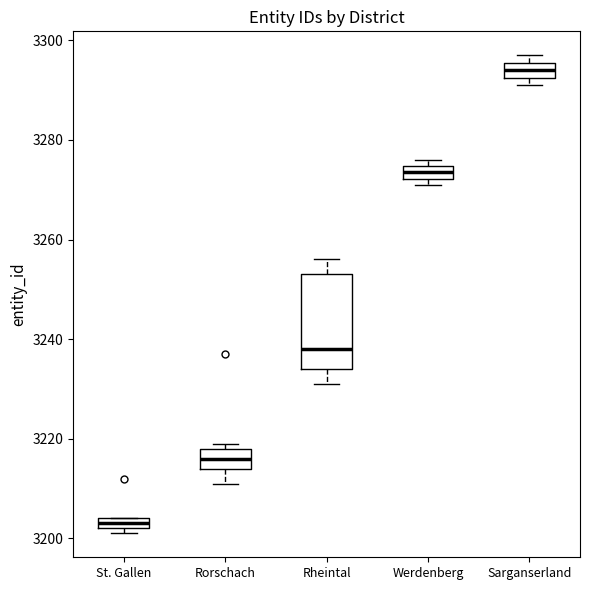

Where does the lower whisker of the box for Rheintal end on the y-axis? The values are not printed on the chart, so give them approximately, as read against the axis.

3232